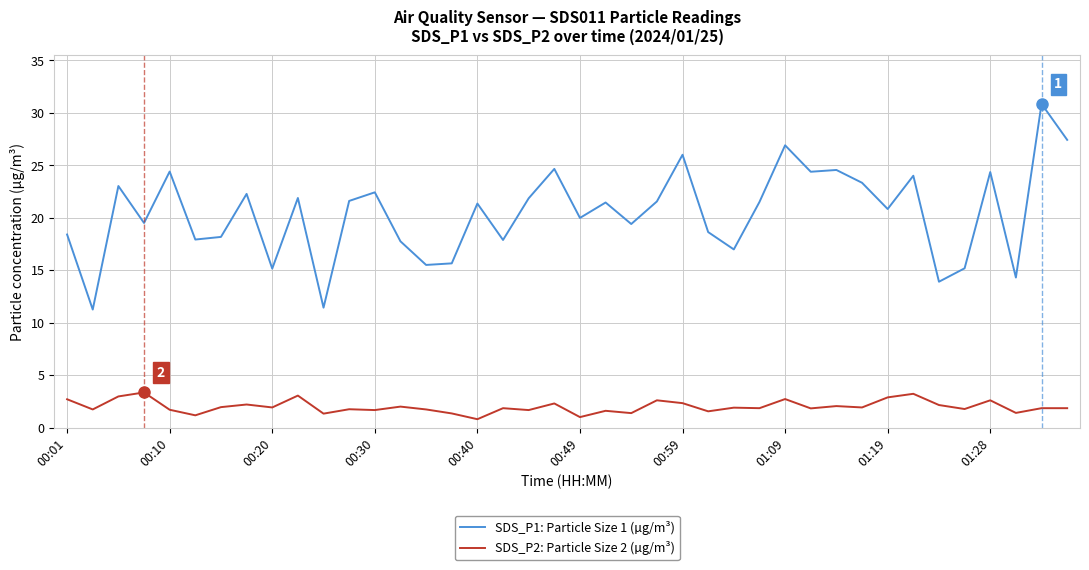

What is the minimum value shown in the chart?

0.8